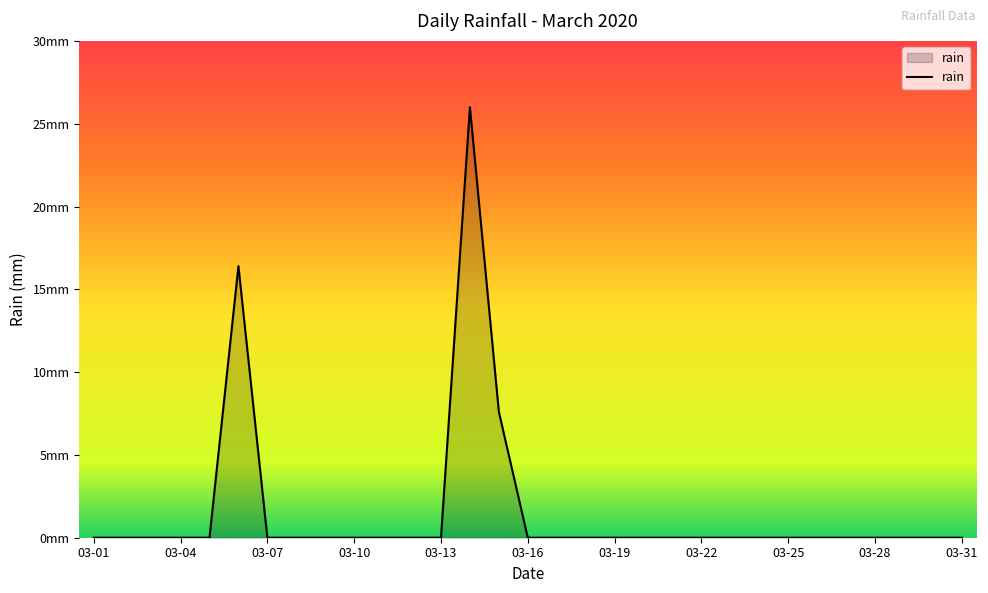

Does the chart display data point markers on the line(s)?

No